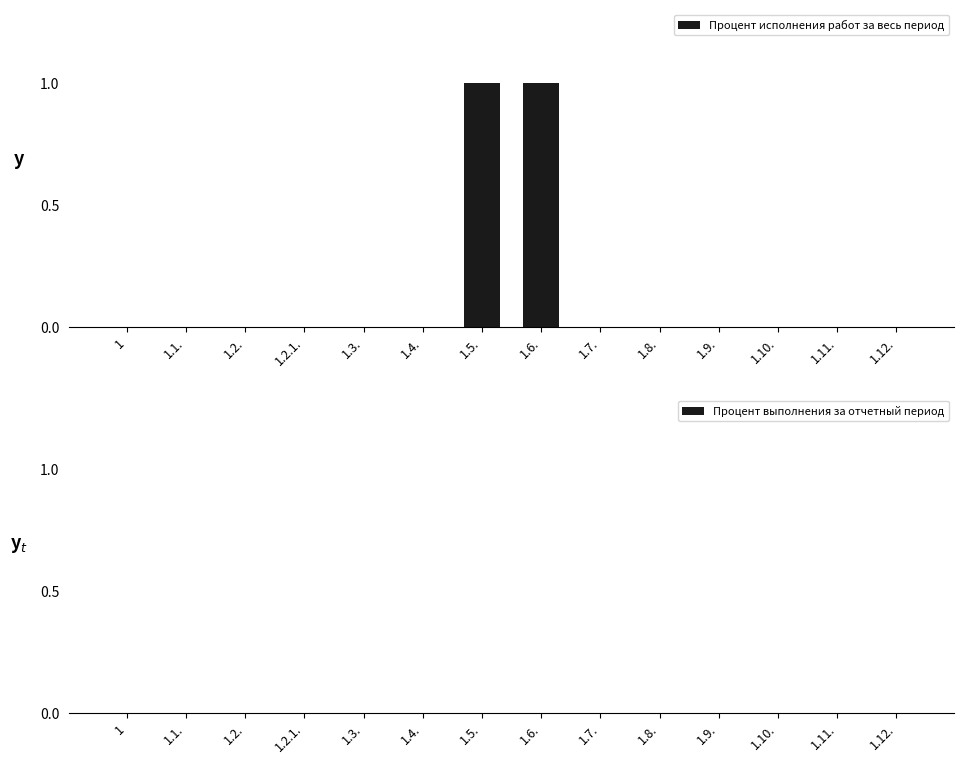

Between 1.6. and 1.9., which is larger?

1.6.